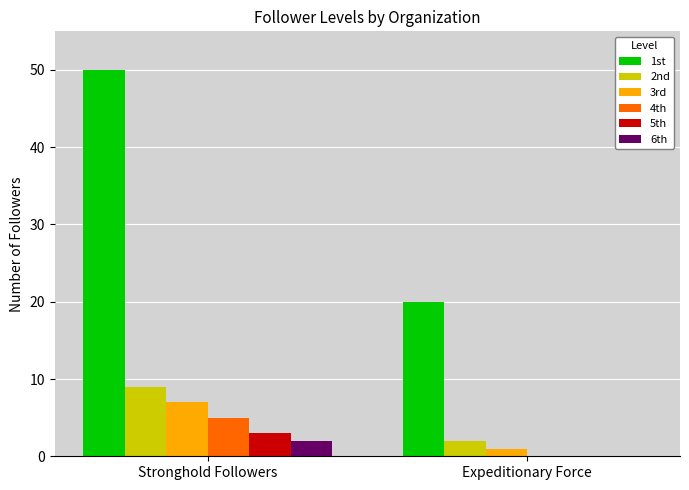

Reading right to left, list all the values displayed in this chart.

1st: Expeditionary Force=20	Stronghold Followers=50
2nd: Expeditionary Force=2	Stronghold Followers=9
3rd: Expeditionary Force=1	Stronghold Followers=7
4th: Expeditionary Force=0	Stronghold Followers=5
5th: Expeditionary Force=0	Stronghold Followers=3
6th: Expeditionary Force=0	Stronghold Followers=2